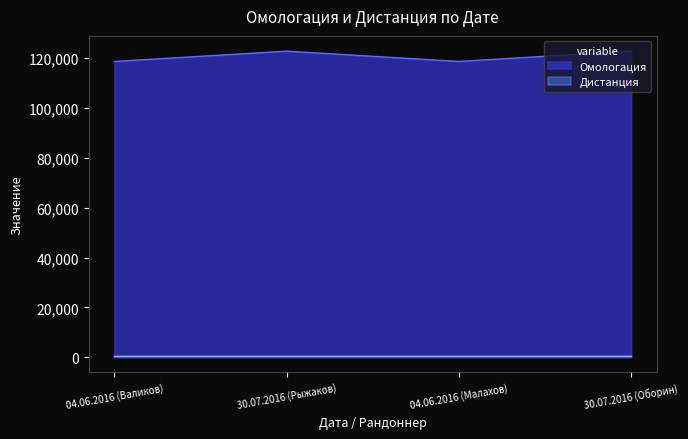

At which category does the data reach its first local valley?

04.06.2016 (Малахов)